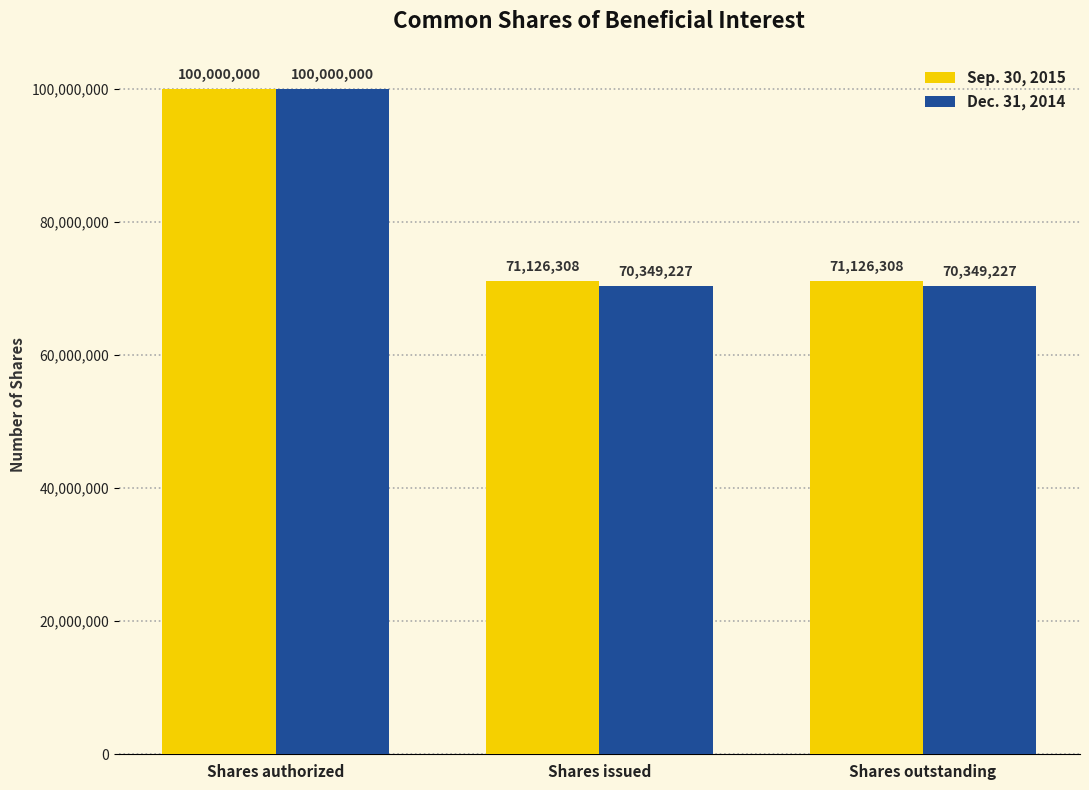

How many Sep. 30, 2015 values are between 71126308 and 100000000?

3